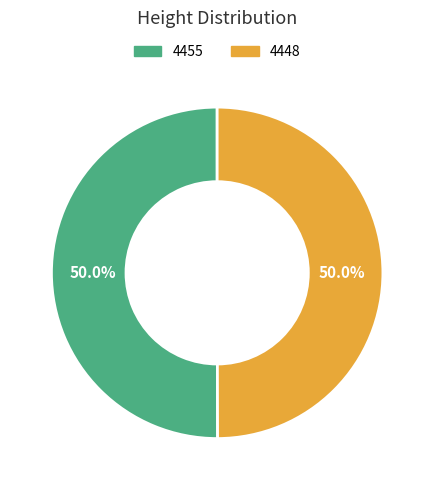

What is the ratio of the value at 4448 to the value at 4455?

1.0